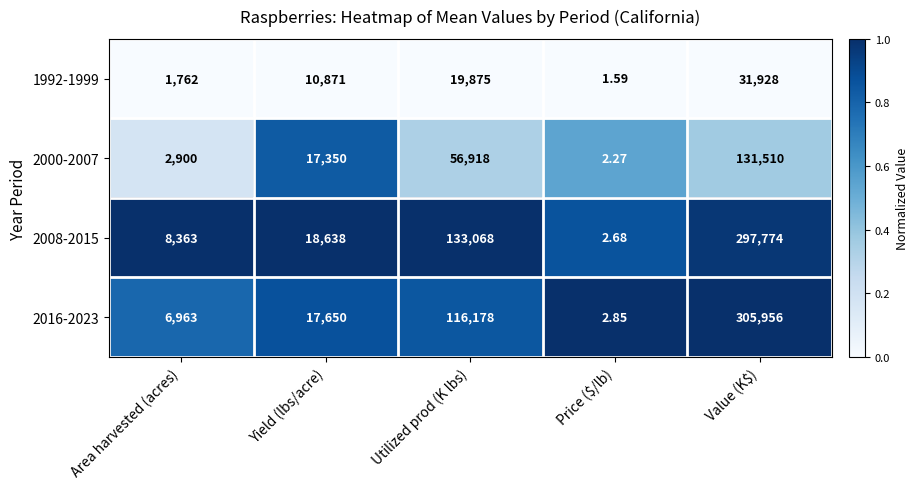

Rank the series by their maximum value, from lowest to highest.

1992-1999, 2000-2007, 2008-2015, 2016-2023